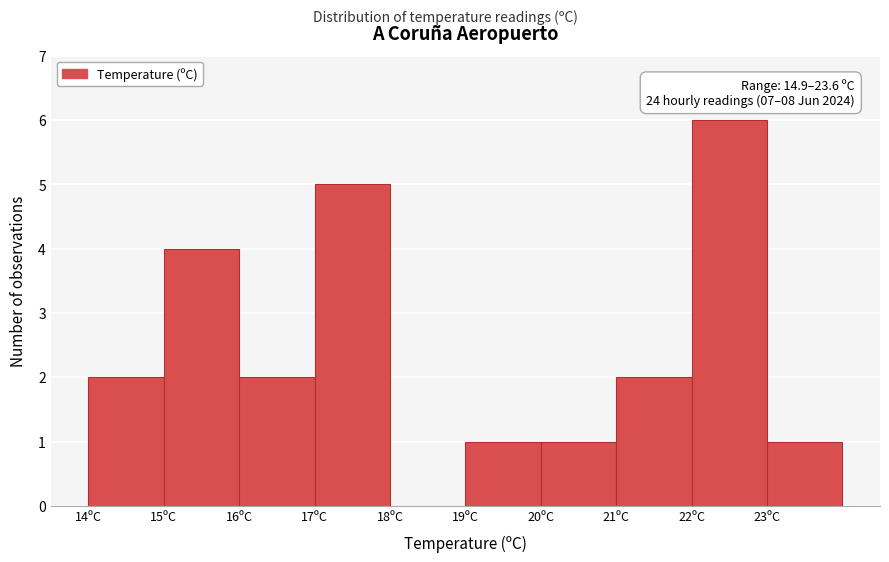

Over which range of the x-axis is the bar tallest?

22 to 23